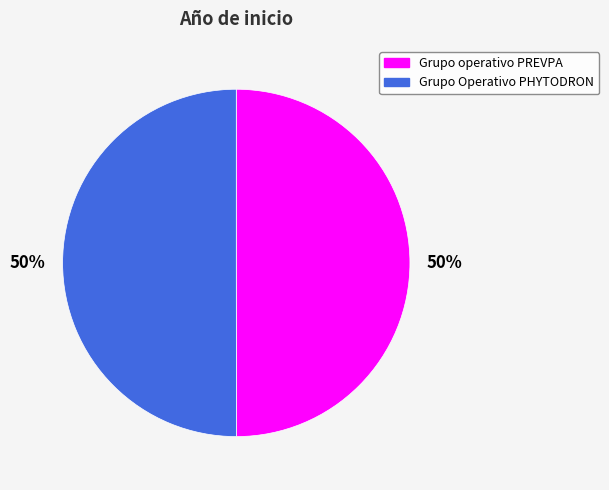

To the nearest percent, what portion does Grupo operativo PREVPA represent?

50%